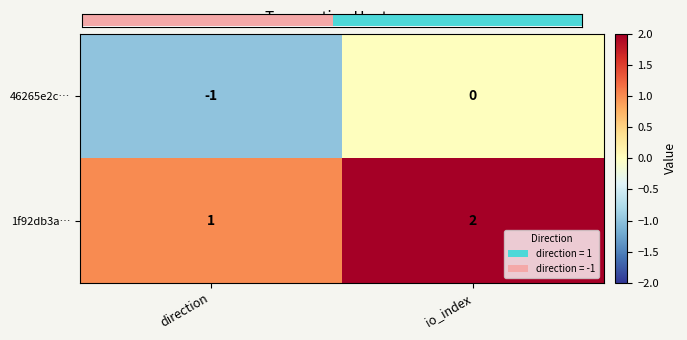

At which category does the chart reach its peak across all series?

io_index